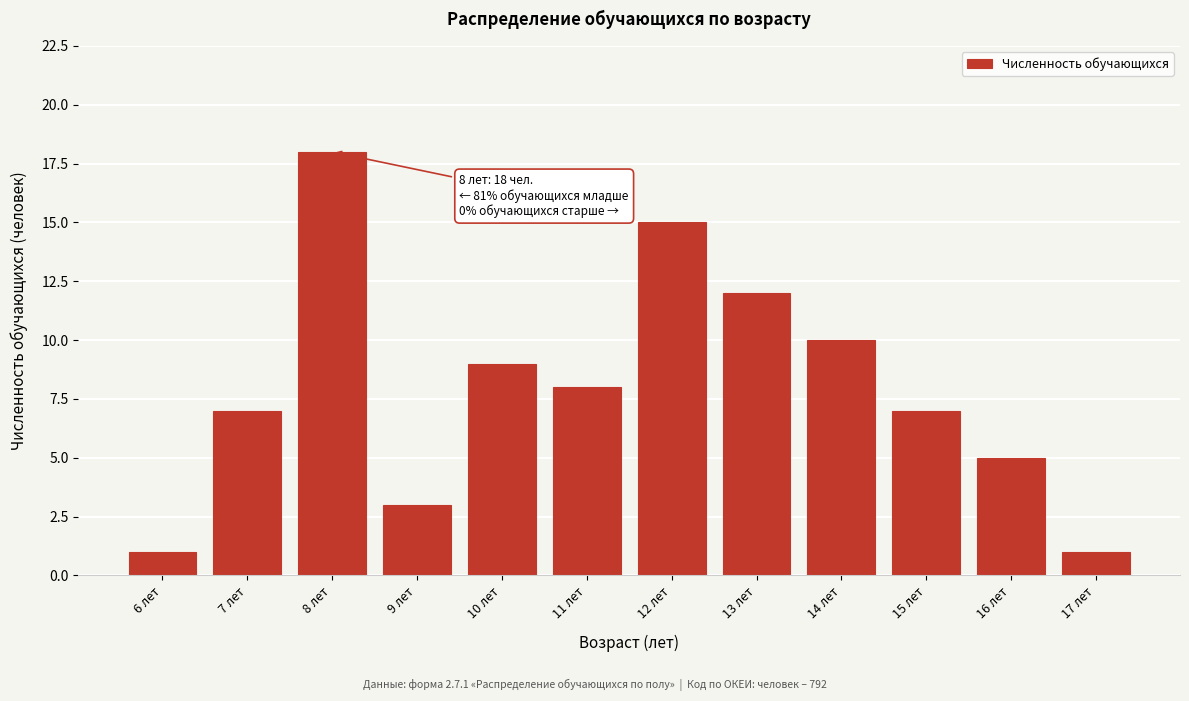

Reading left to right, list all the values displayed in this chart.

6 лет=1	7 лет=7	8 лет=18	9 лет=3	10 лет=9	11 лет=8	12 лет=15	13 лет=12	14 лет=10	15 лет=7	16 лет=5	17 лет=1